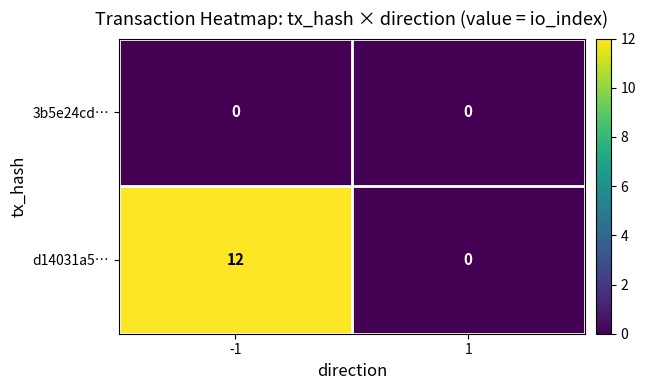

What is the maximum value shown in the chart?

12